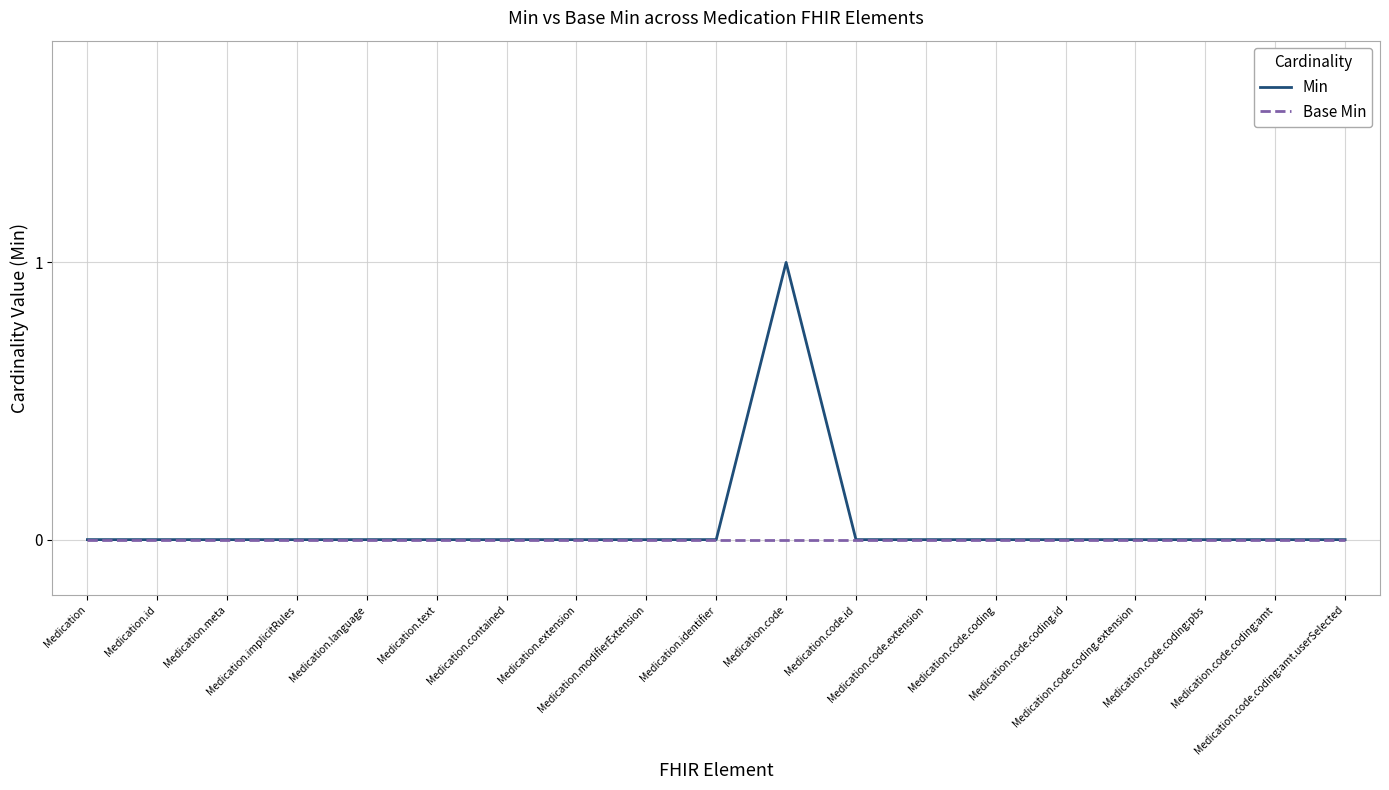

At which category is the sum across all series the highest?

Medication.code